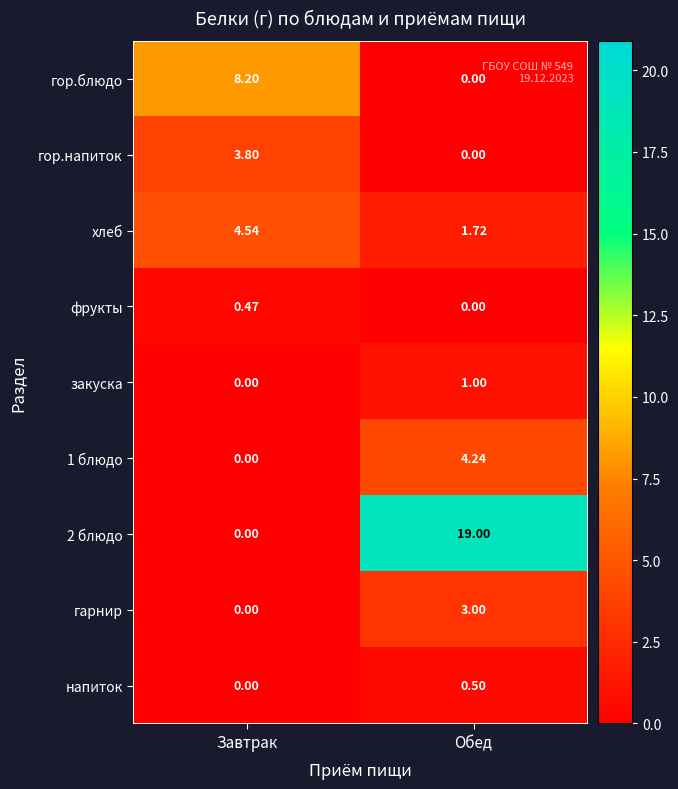

Between Завтрак and Обед, which series saw the biggest shift?

2 блюдо